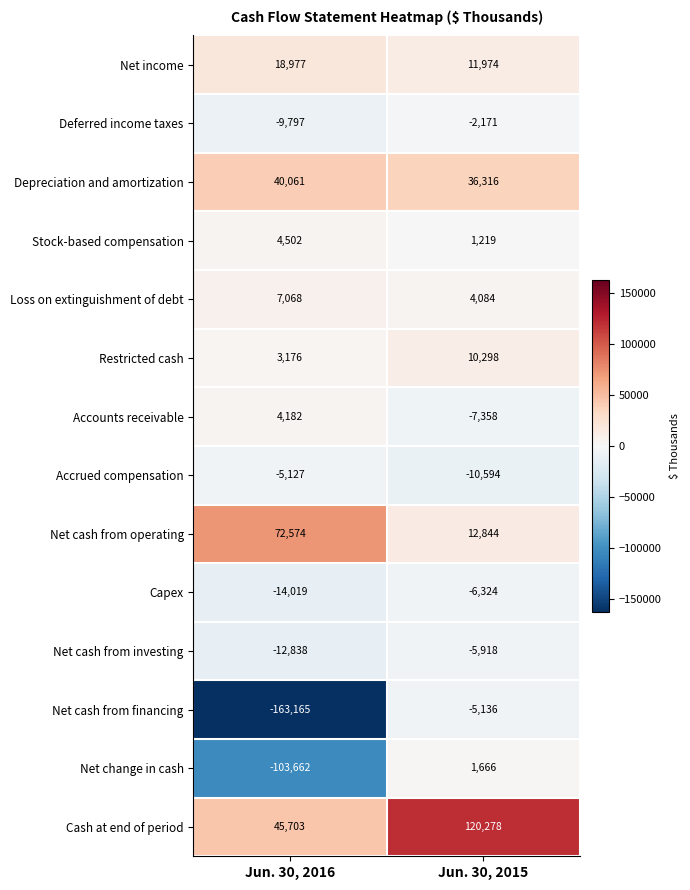

True or false: Accounts receivable has a value of -7358 at Jun. 30, 2015.

True